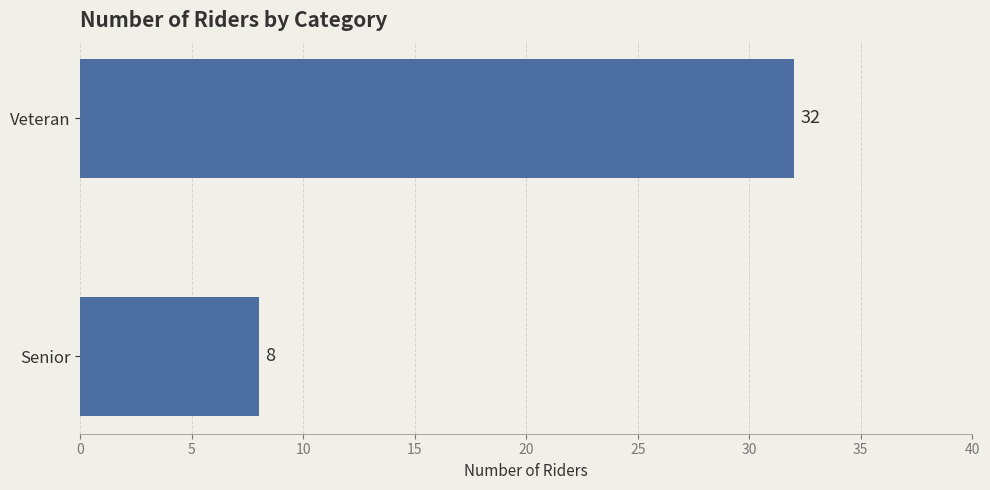

Which category has the lowest value across all series?

Senior